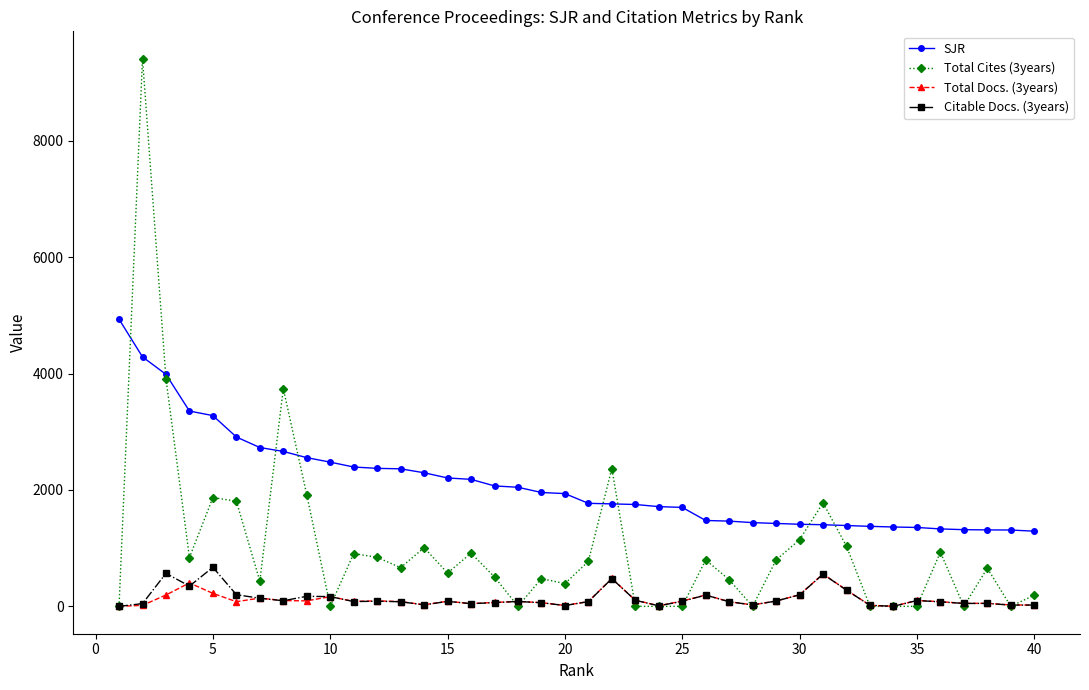

Which series has the widest spread of values?

Total Cites (3years)